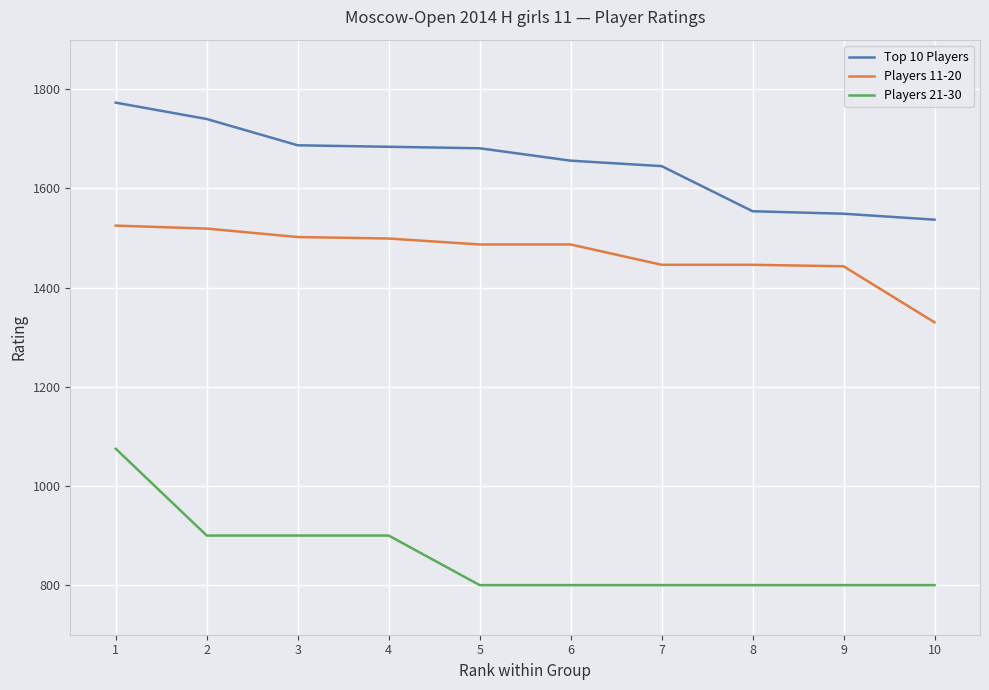

Which series has the largest range (max minus min)?

Players 21-30